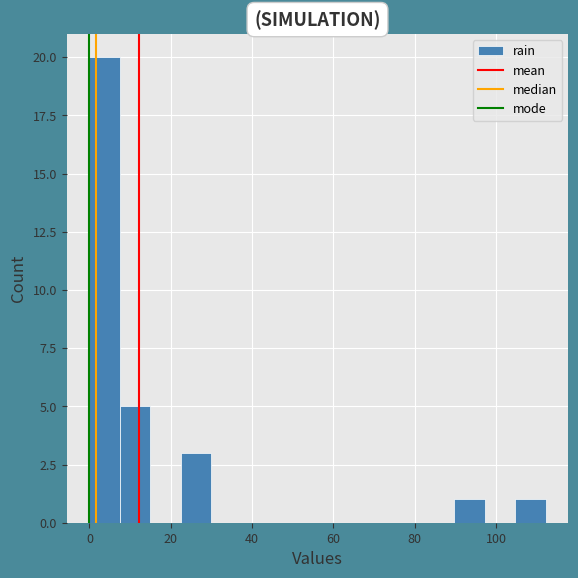

Read against the x-axis, roughly where is the centre of the tallest bar?

4